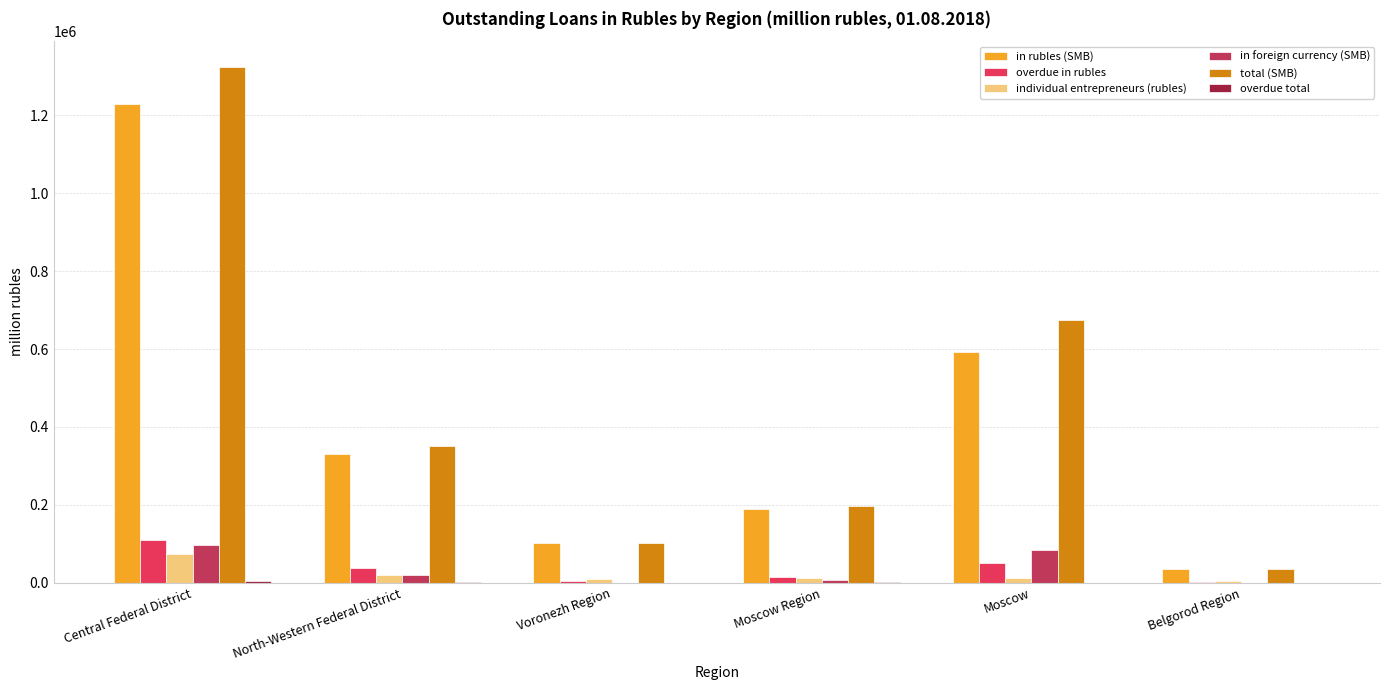

Is it true that in foreign currency (SMB) equals 147138 at Central Federal District?

False